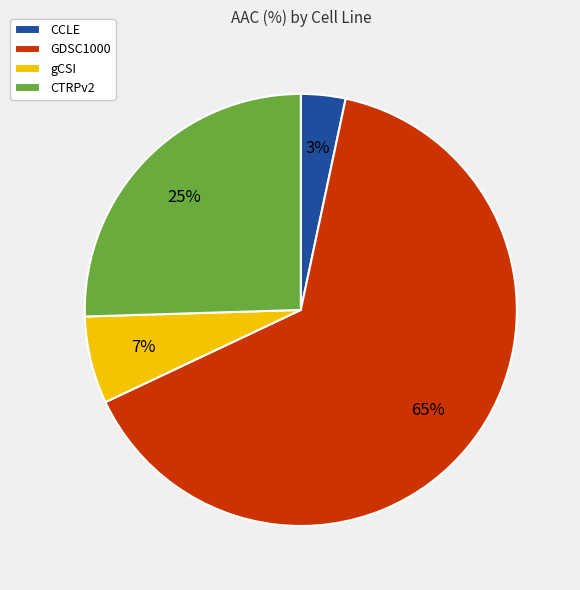

Between CTRPv2 and GDSC1000, which is larger?

GDSC1000